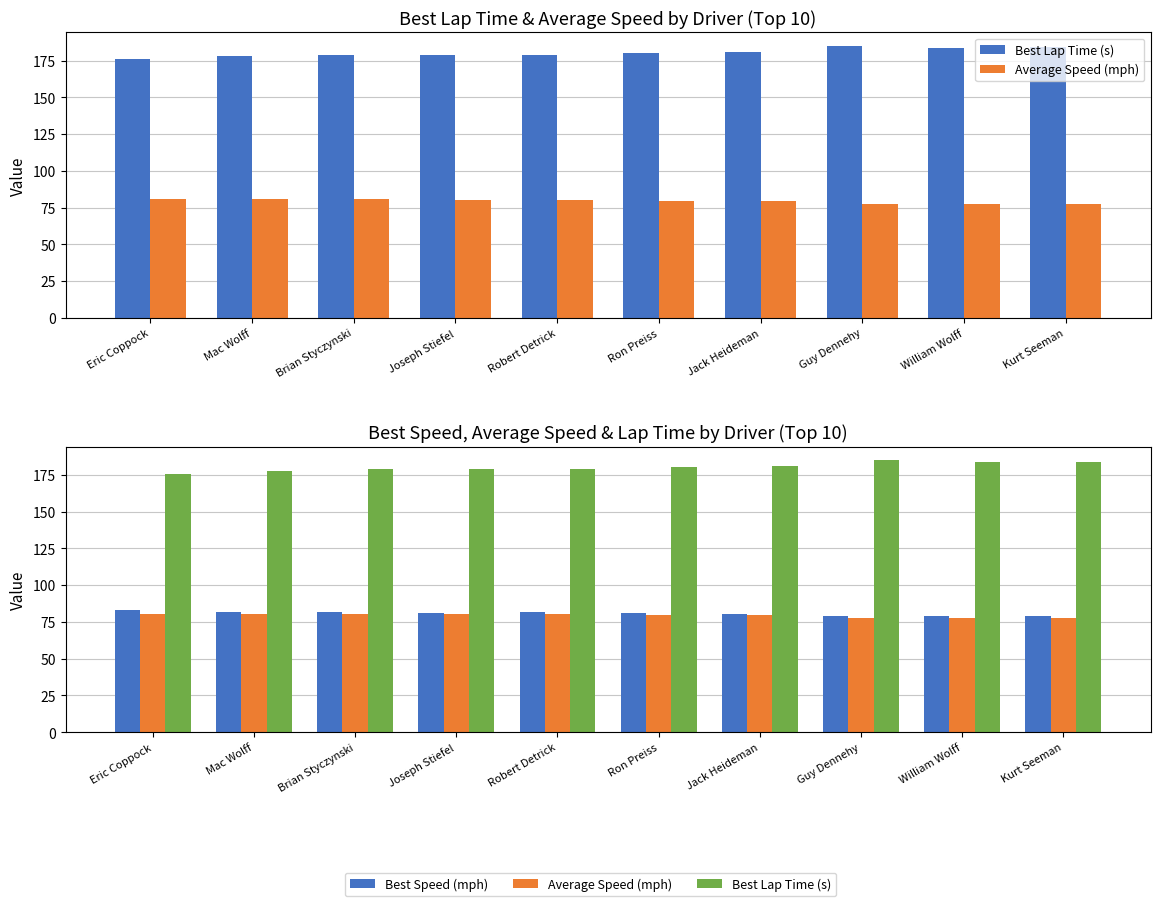

At Joseph Stiefel, list the series in order from largest to smallest.

Best Lap Time (s), Best Speed (mph), Average Speed (mph)